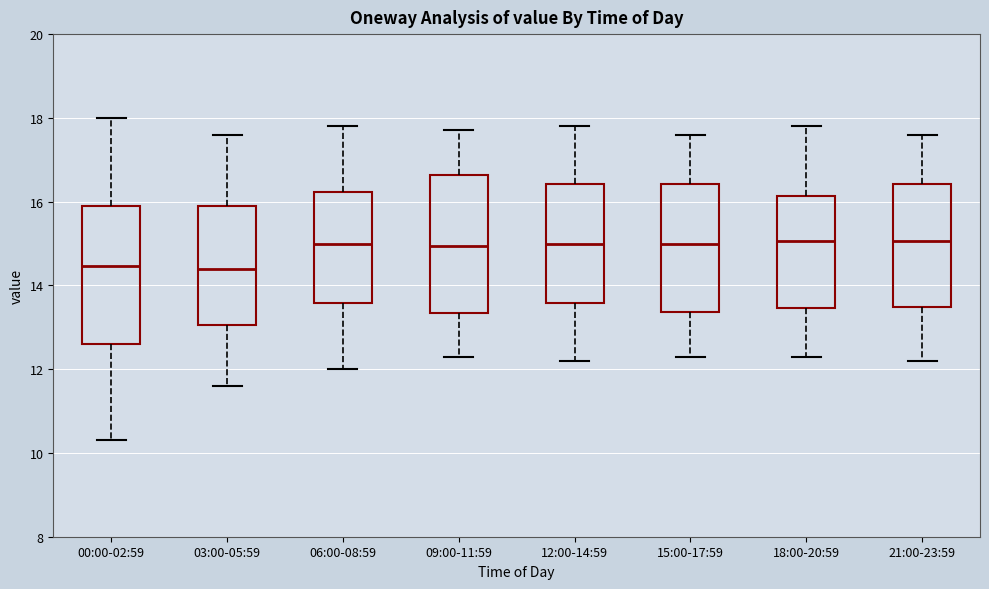

Where does the median line of the box for 06:00-08:59 sit on the y-axis? The values are not printed on the chart, so give them approximately, as read against the axis.

15.0